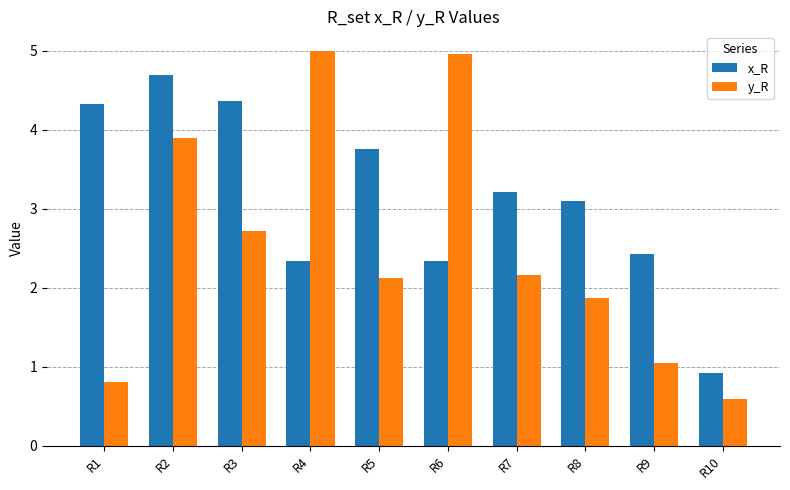

What is the difference between the highest and lowest values at R3?

1.6